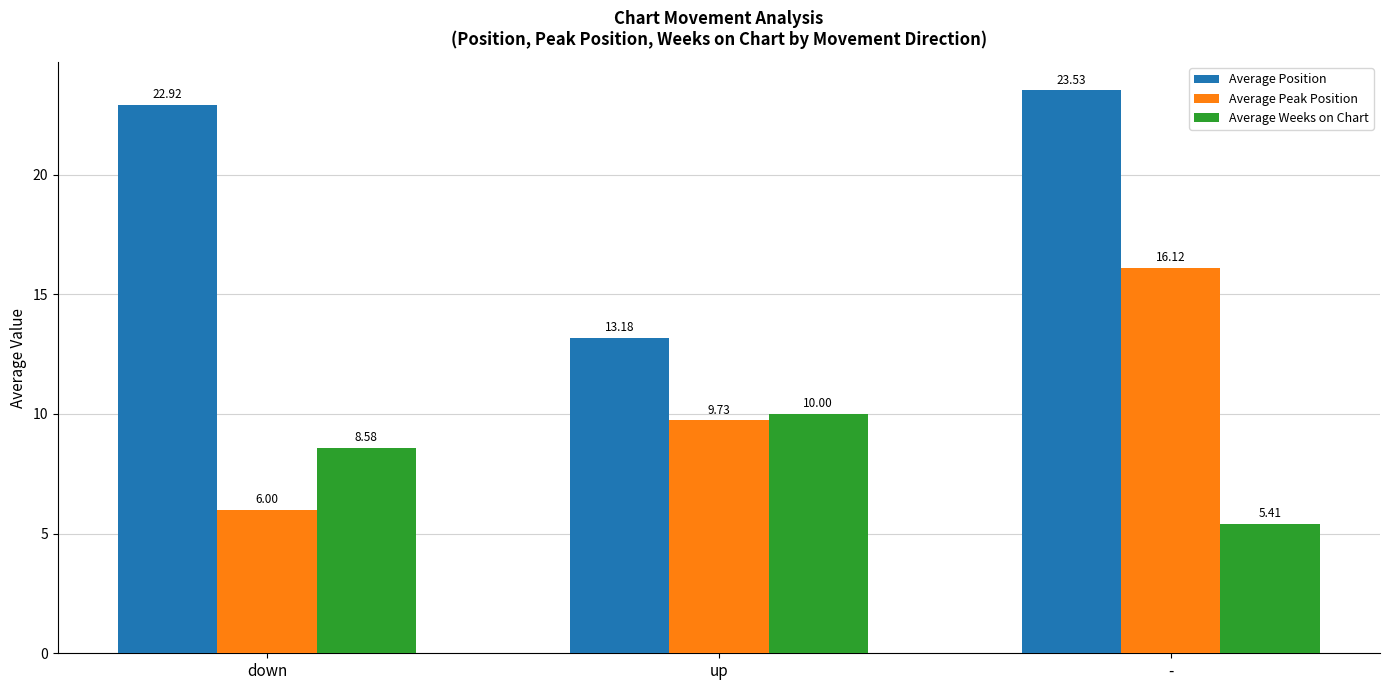

Is the value of Average Peak Position at up greater than the value of Average Weeks on Chart at -?

Yes